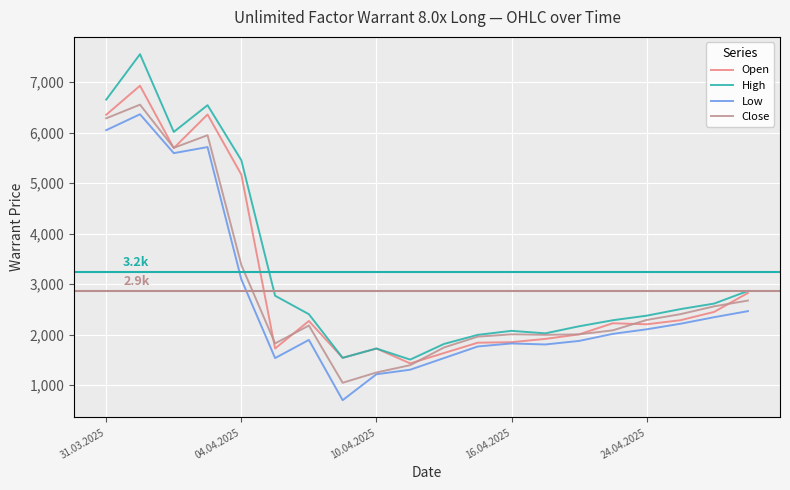

At how many categories does at least one series exceed 3664?

5